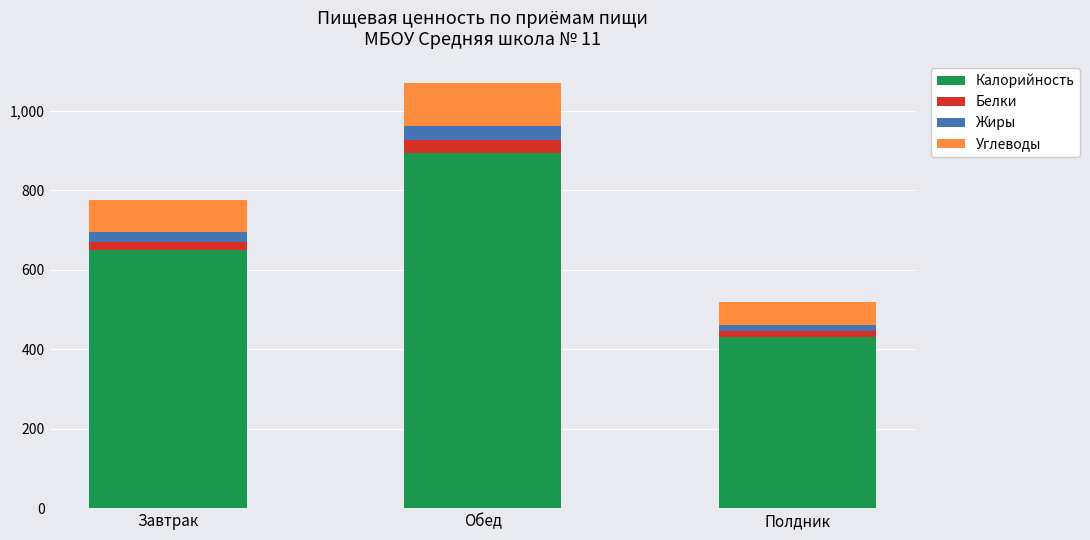

The Калорийность series shows 202 at Завтрак. True or false?

False